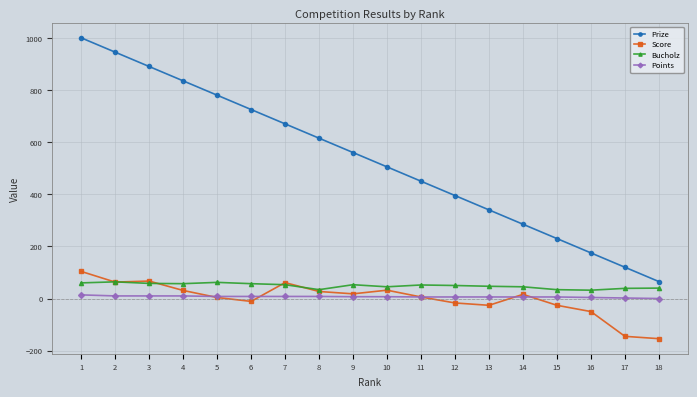

How many data points does each series have?

18